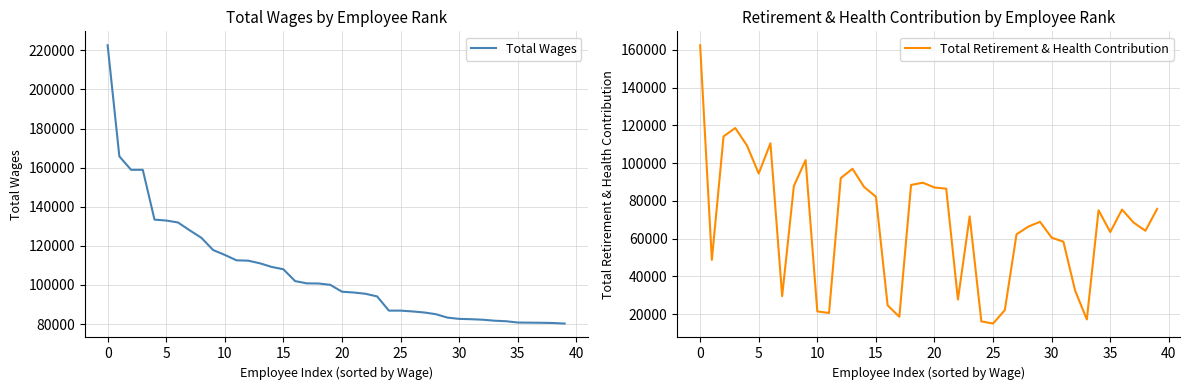

What is the label of the 29th point from the right?

11